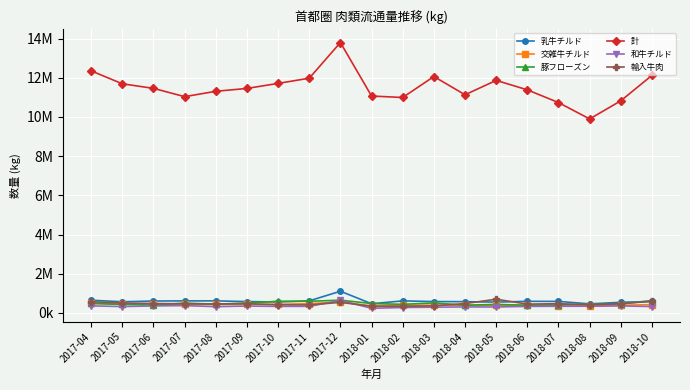

Reading left to right, list all the values displayed in this chart.

乳牛チルド: 645780	567680	605293	611564	612541	576816	557180	614138	1105001	467657	611702	577355	572193	548583	590021	585611	459194	540135	581724
交雑牛チルド: 492050	447924	465219	429090	429705	439055	440127	468608	559409	353786	389093	391373	397411	381109	389858	357459	354936	392053	419408
豚フローズン: 480522	429914	399364	499453	444645	503127	591824	591334	649241	476428	435805	507571	388366	430768	389464	408965	441441	465483	620964
計: 12353220	11692415	11459896	11036040	11309525	11456632	11712974	11978063	13799173	11067614	10993761	12064342	11132339	11867286	11383423	10734473	9898609	10825335	12122909
和牛チルド: 358346	320861	354106	371071	317171	349186	330620	331696	635896	233913	273511	290256	303136	301659	330174	337212	339232	353912	323611
輸入牛肉: 569062	504830	478417	463391	452104	469653	410607	405018	538101	335541	333323	355723	476352	696852	447784	467247	417104	464132	594672